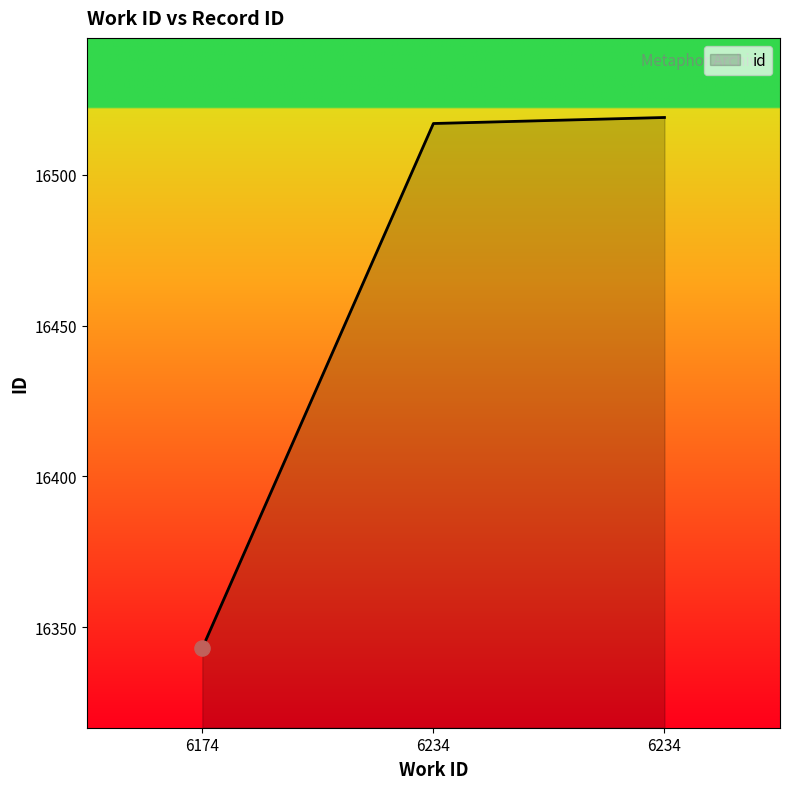

What is the change in value from 6174 to 6234?

+174